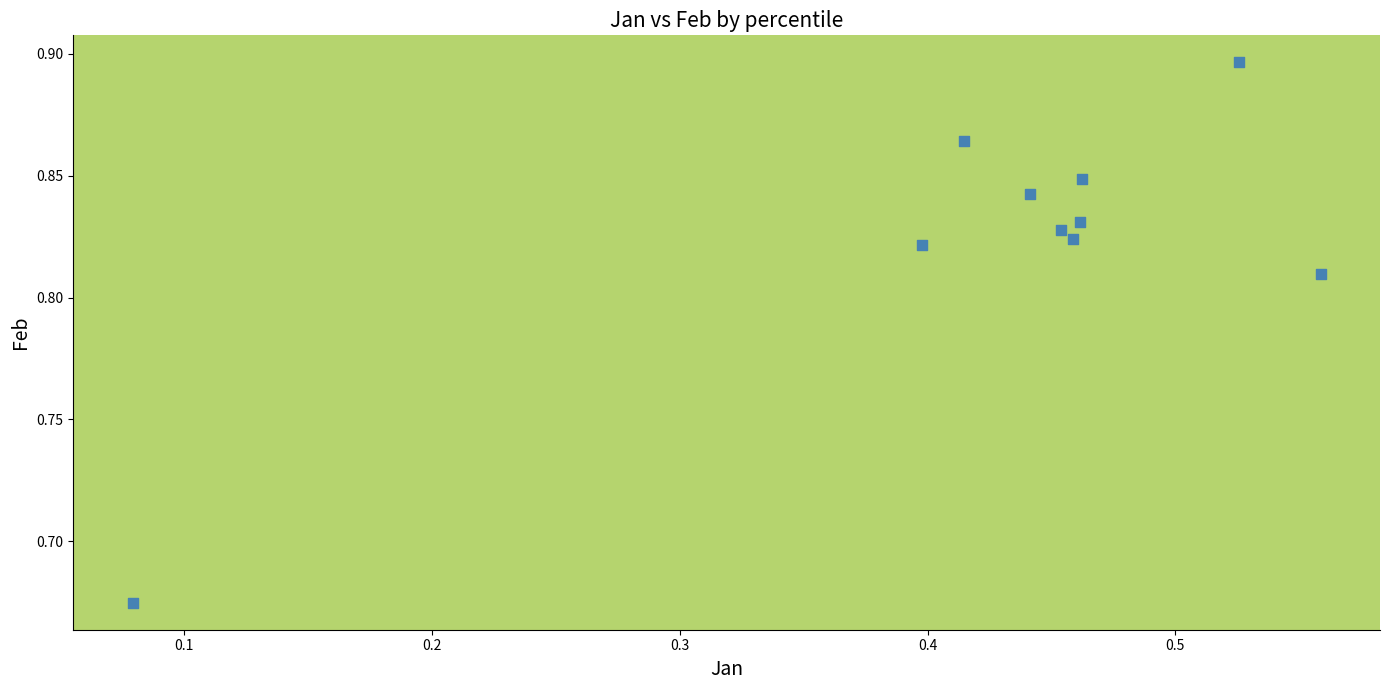

What is the average X value?

0.4